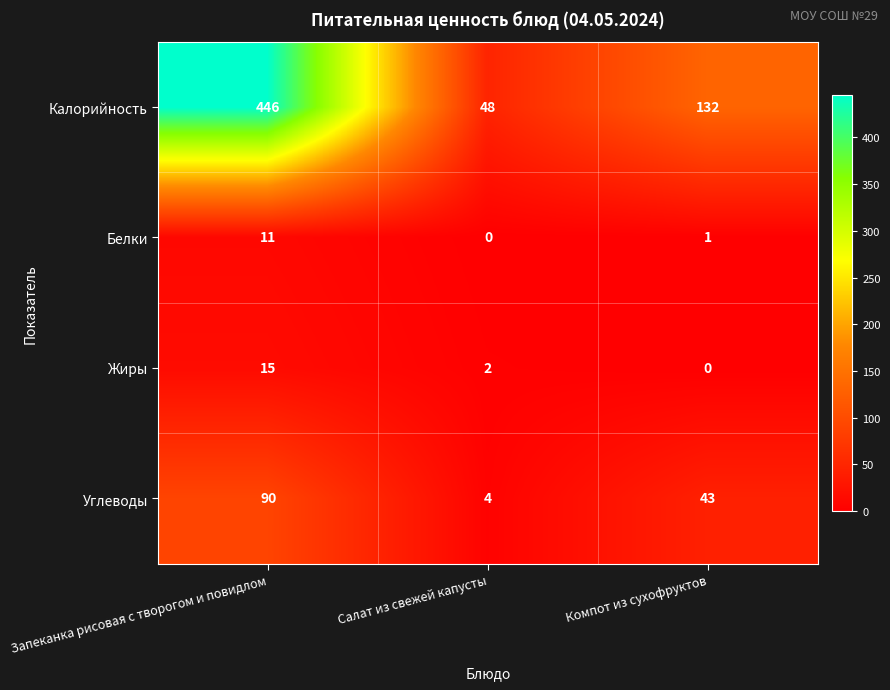

Count the Калорийность values in the range 48 to 446.

3